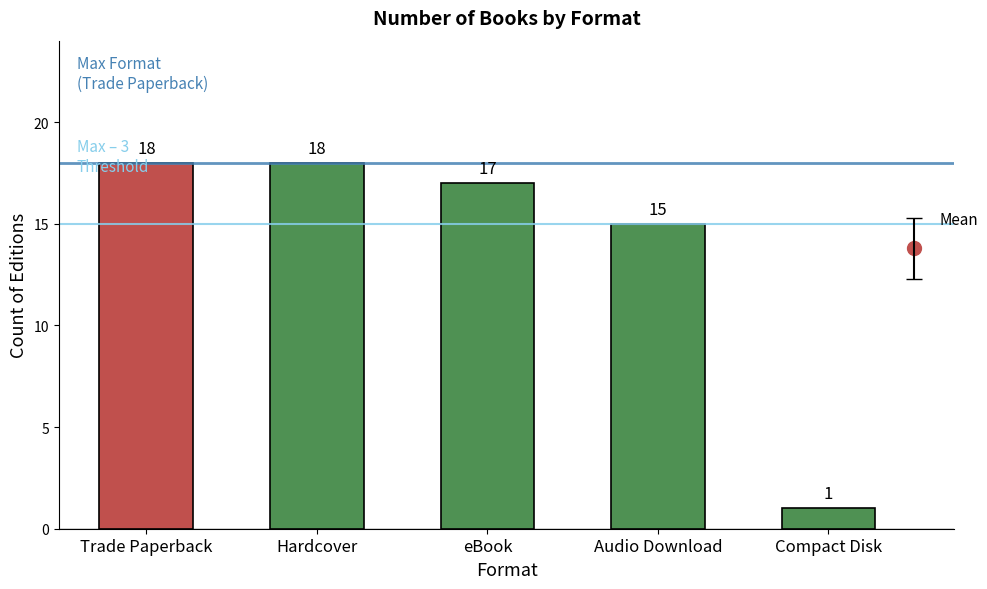

What is the greatest value displayed?

18